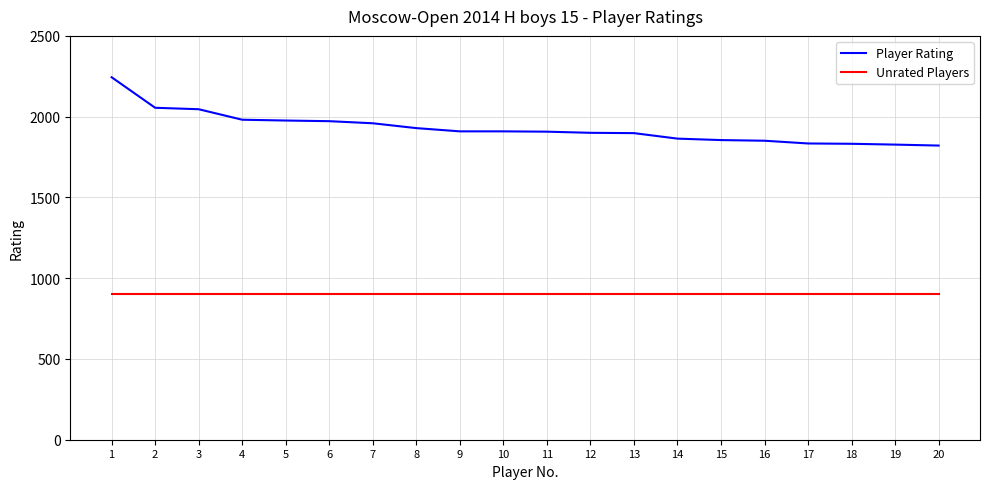

True or false: Unrated Players and Player Rating intersect in this chart.

False